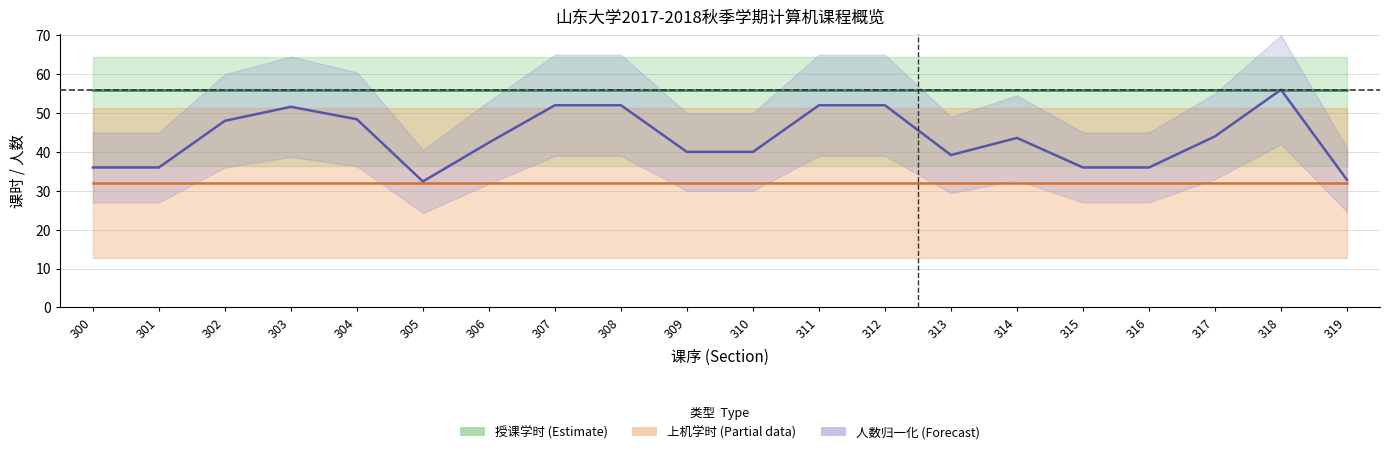

What is the value of the 授课学时 point at the 4th from the left?

56.0